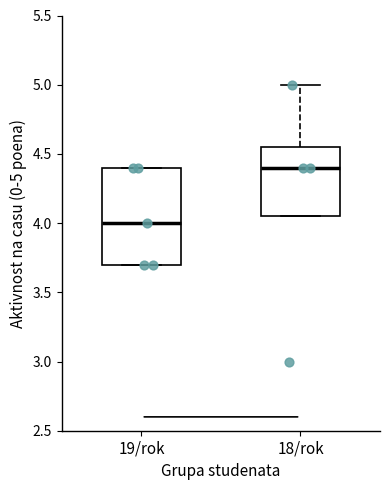

Reading left to right, transcribe this box plot: for each box, give where its median line is, the range the box spans, and where its two whiskers end, as read against the y-axis. The values are not printed on the chart, so give them approximately, as read against the axis.

19/rok: median 4.00, box 3.70 to 4.40, whiskers 3.70 to 4.40
18/rok: median 4.40, box 4.05 to 4.55, whiskers 4.05 to 5.00